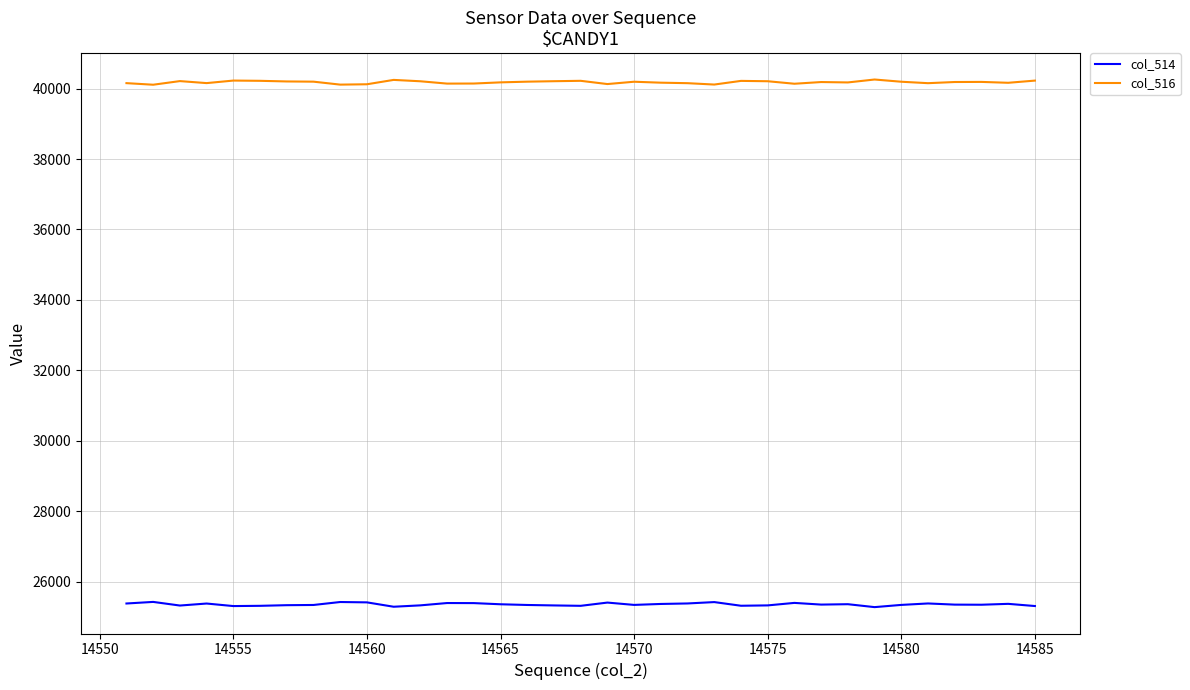

List the series in order of their peak value, lowest first.

col_514, col_516